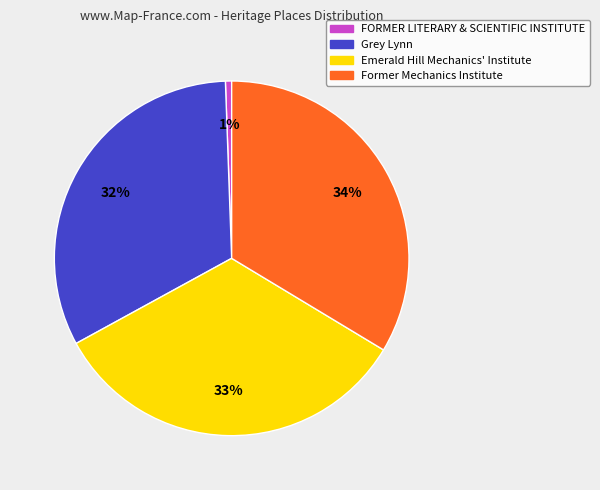

To the nearest percent, what is the difference between the largest and smallest slice percentages?

33%